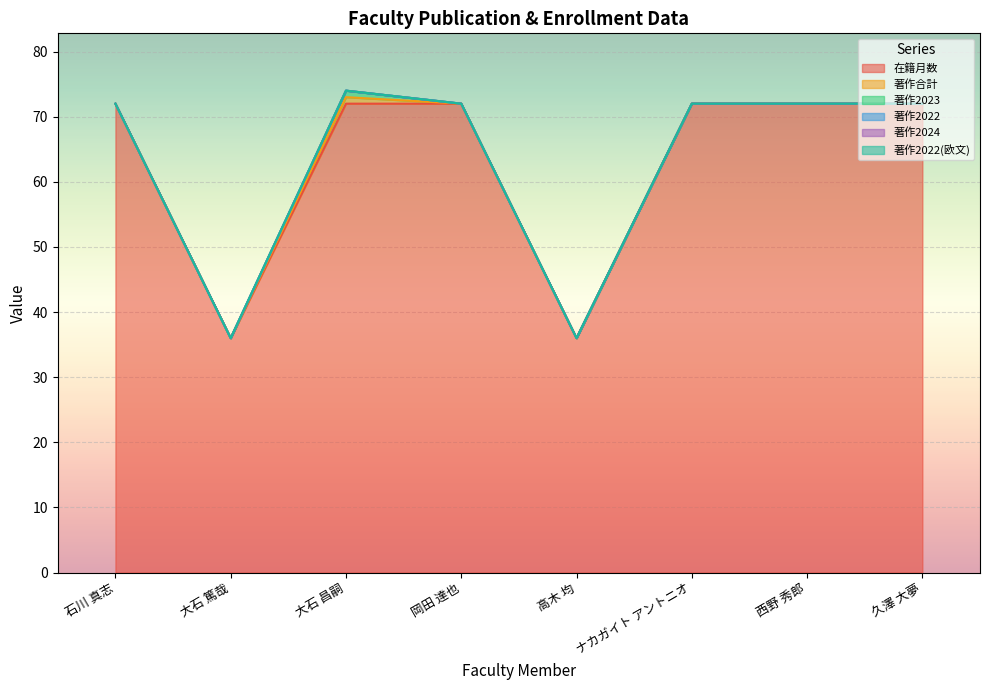

True or false: 在籍月数 and 著作2022 intersect in this chart.

False